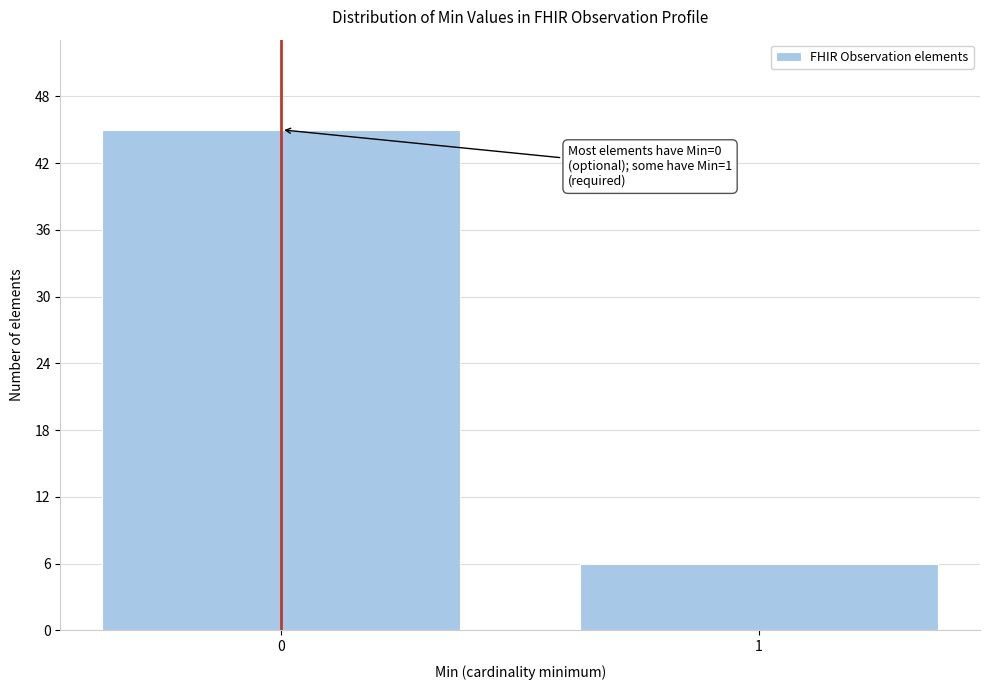

Reading left to right, list all the values displayed in this chart.

45	6